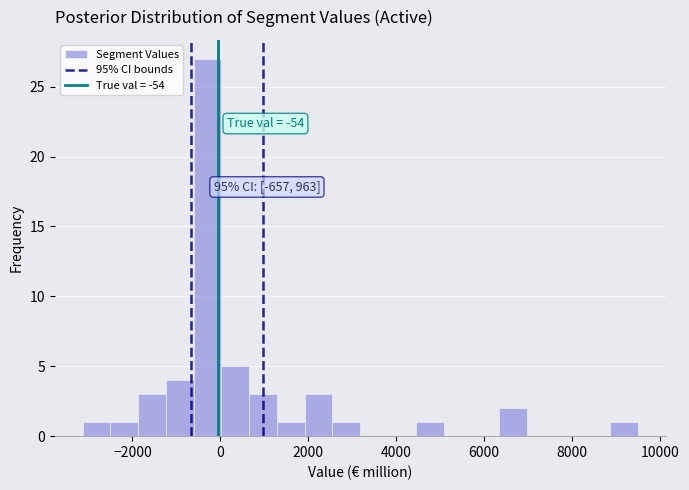

Read against the x-axis, roughly where is the centre of the tallest bar?

-200